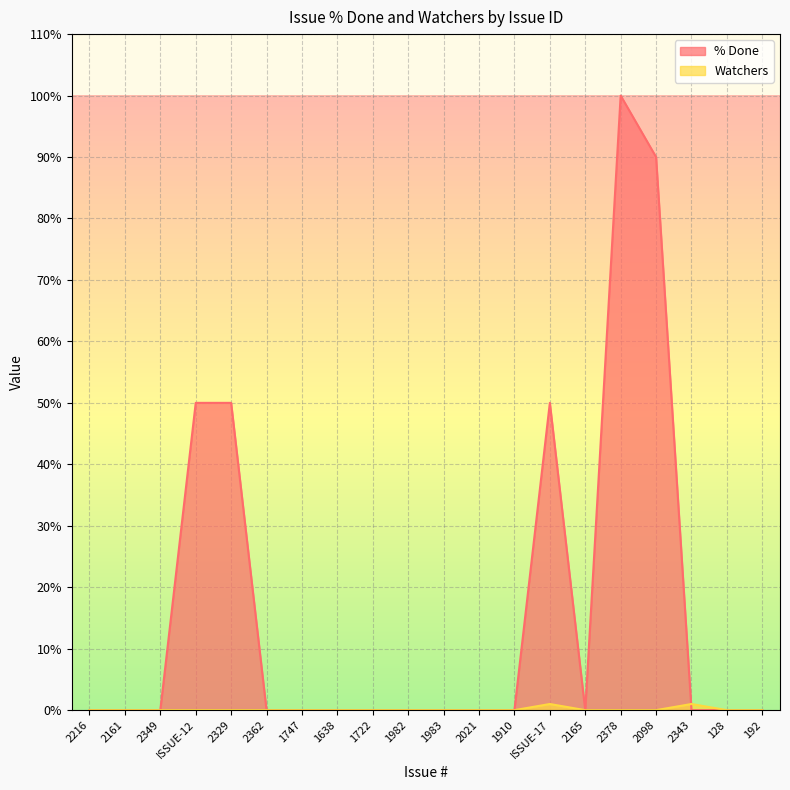

What is the sum of the % Done values at 2349 and 2098?

90